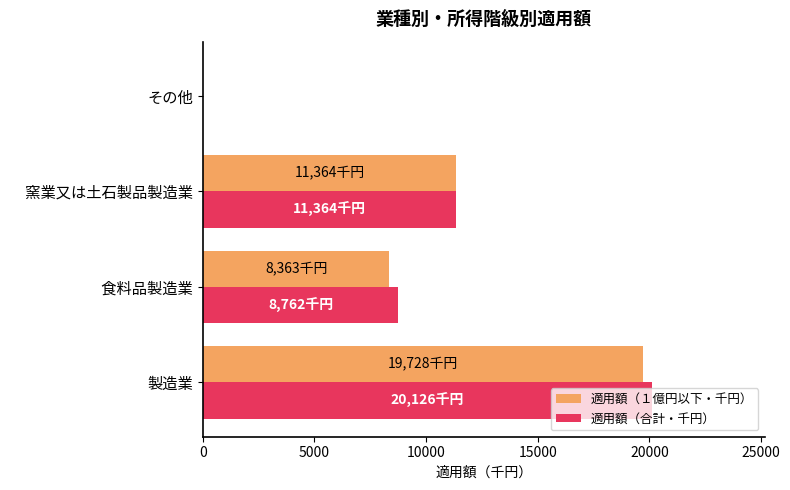

What is the sum of the 適用額（合計・千円） values at 　窯業又は土石製品製造業 and 　食料品製造業?

20126